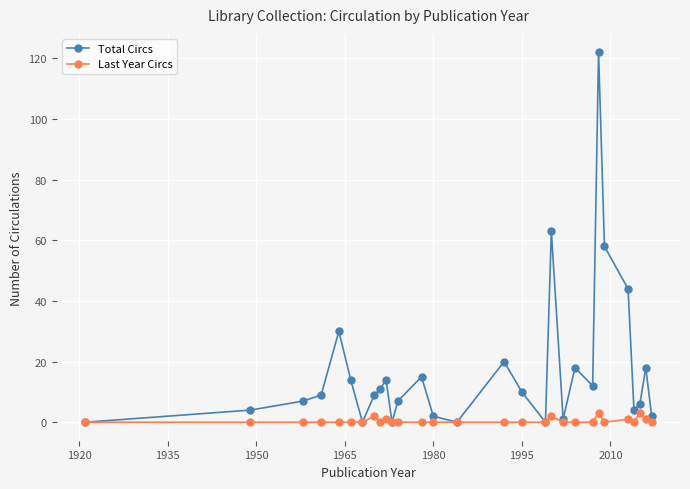

Which series has the largest total across all categories?

Total Circs